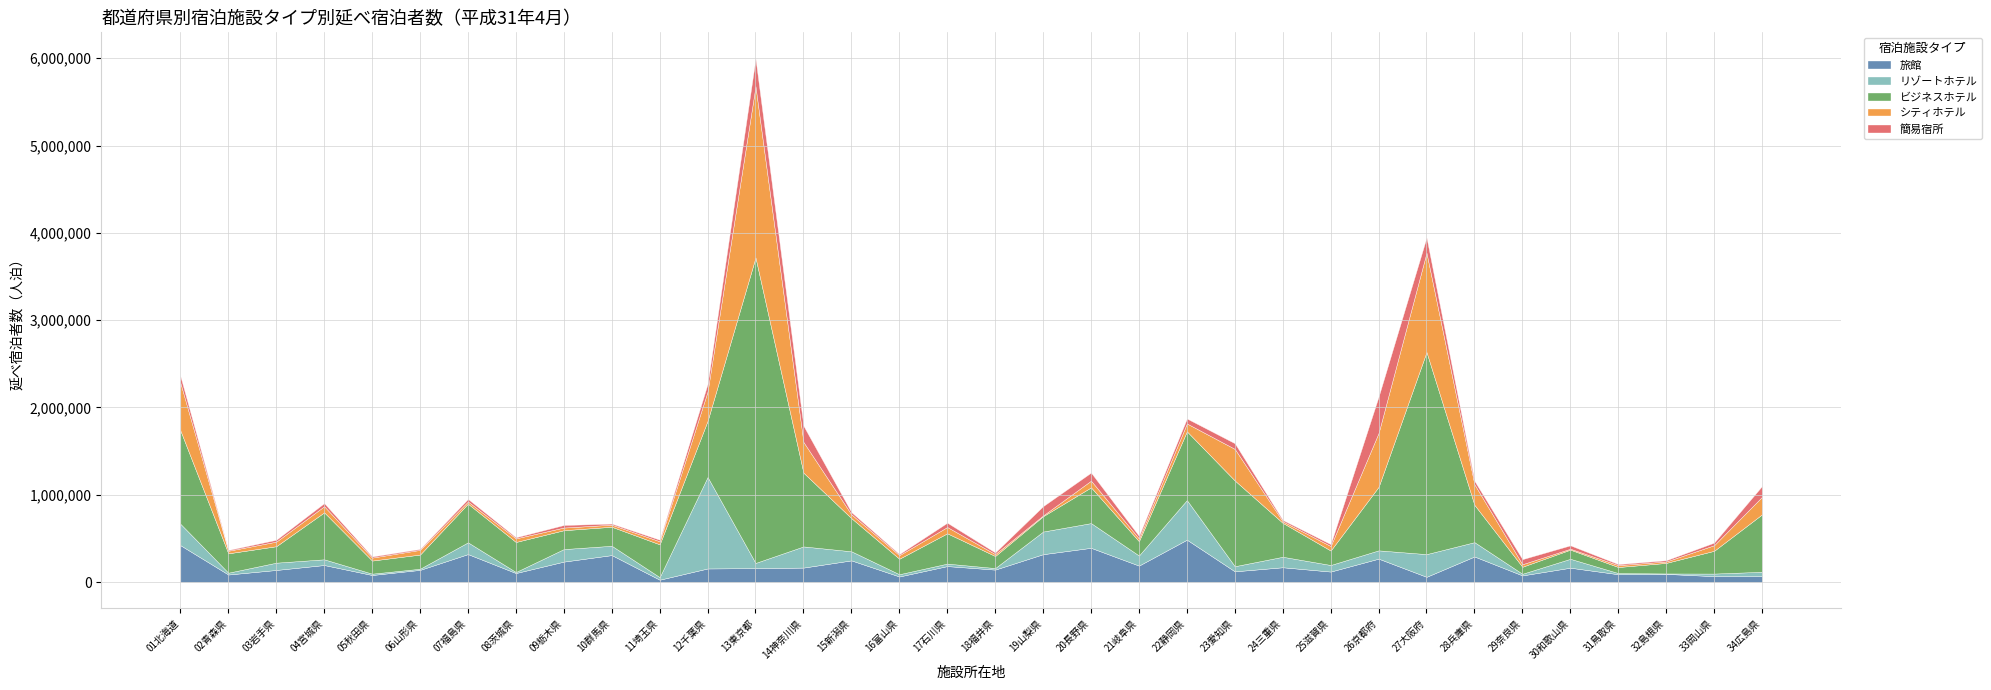

The 延べ宿泊者数 series shows 383170 at 06山形県. True or false?

True